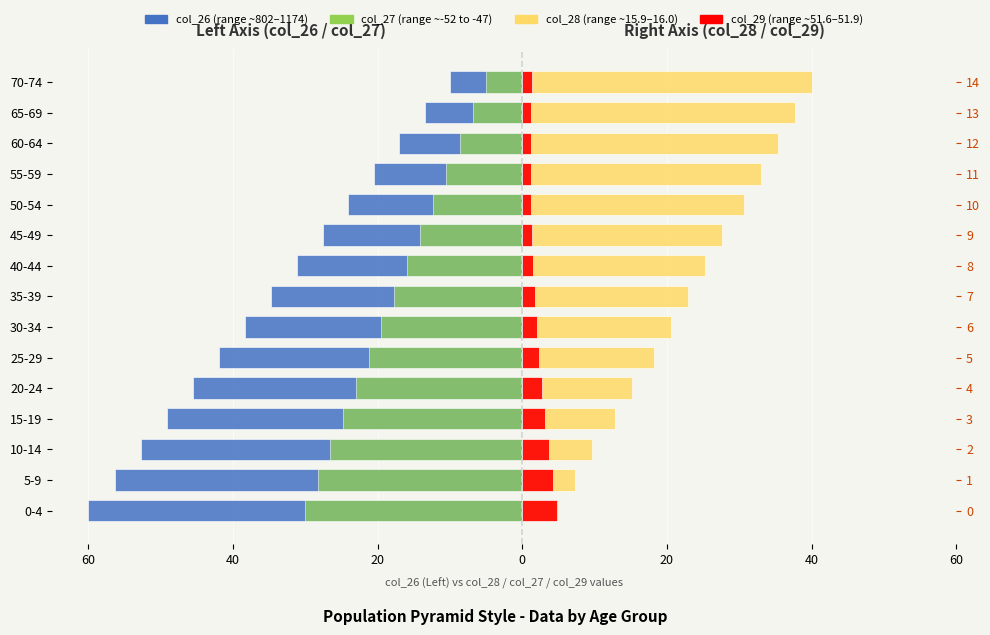

What is the total value across all series at 35-39?

-27.8